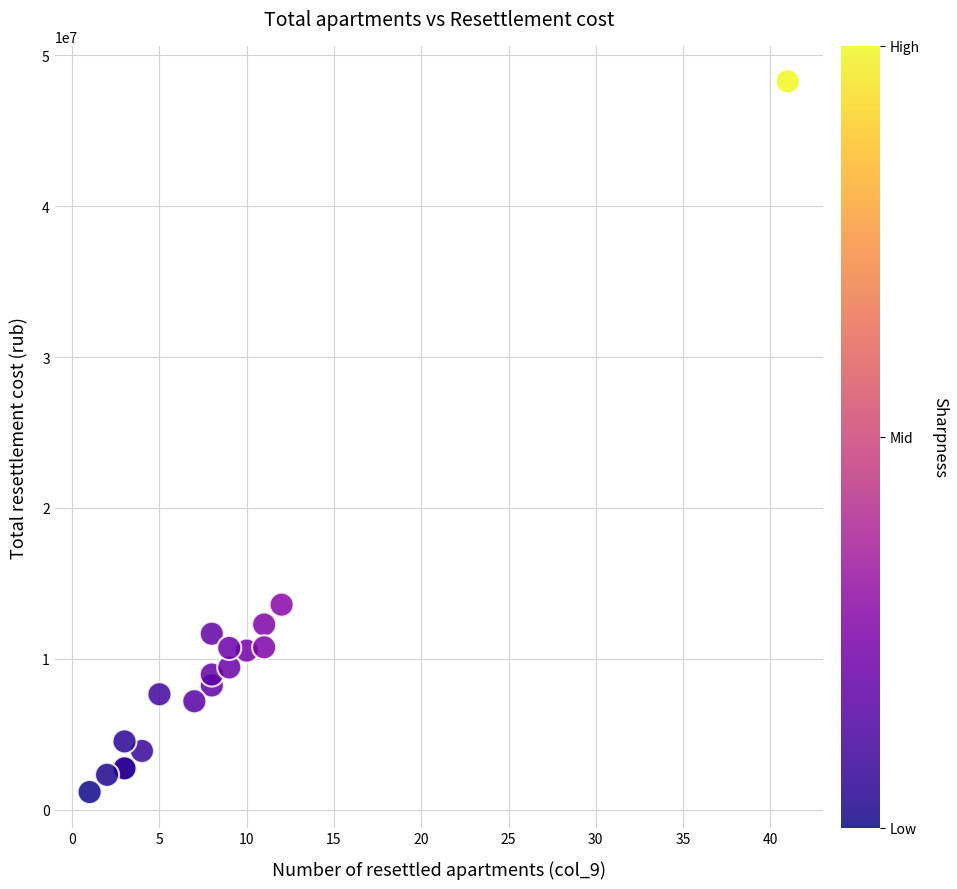

What Y value in the scatter plot is closest to 24717879?

13584361